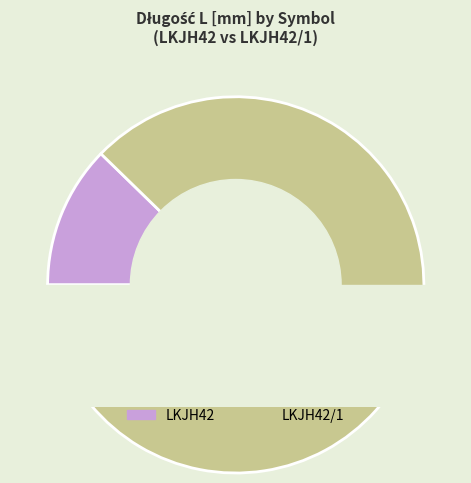

To the nearest percent, what is the difference between the largest and smallest slice percentages?

75%